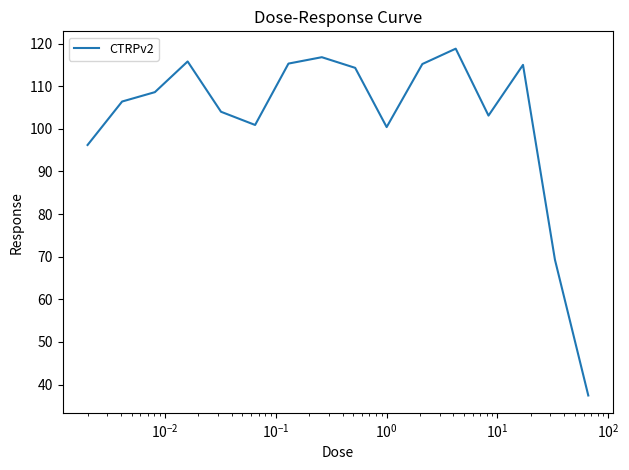

What is the difference between the maximum and minimum values?

81.4